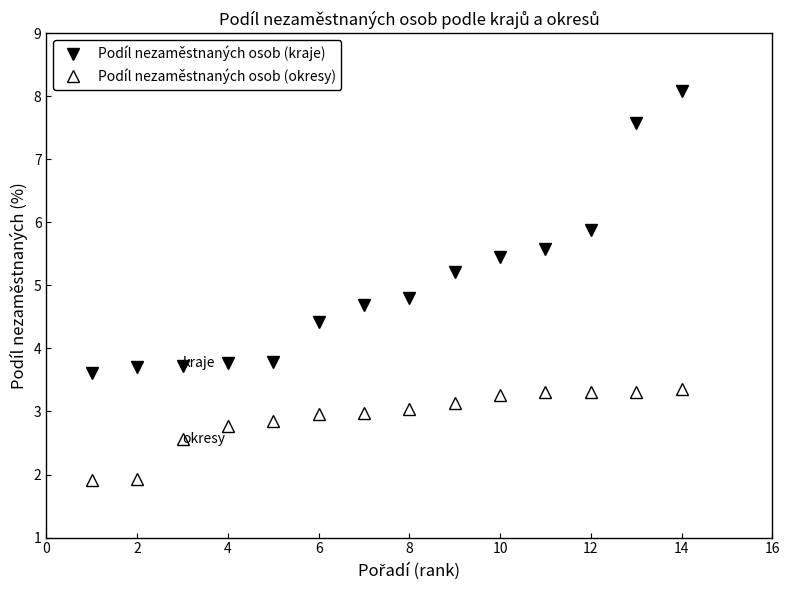

What is the average value of the Podíl nezaměstnaných osob (kraje) series?

5.0